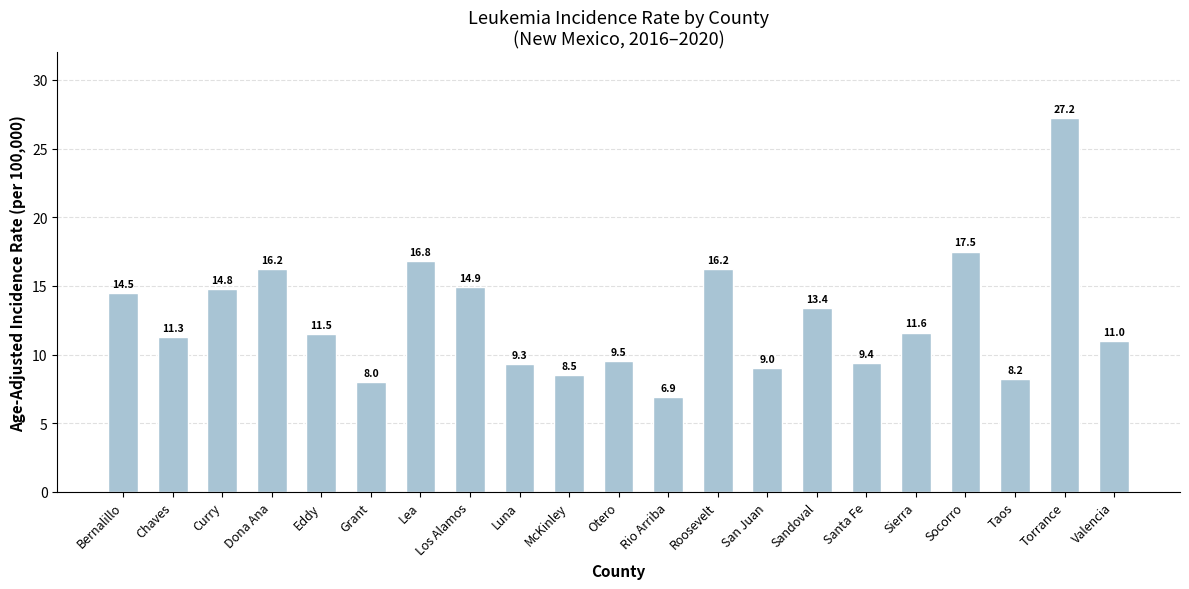

How many series are shown in this chart?

1